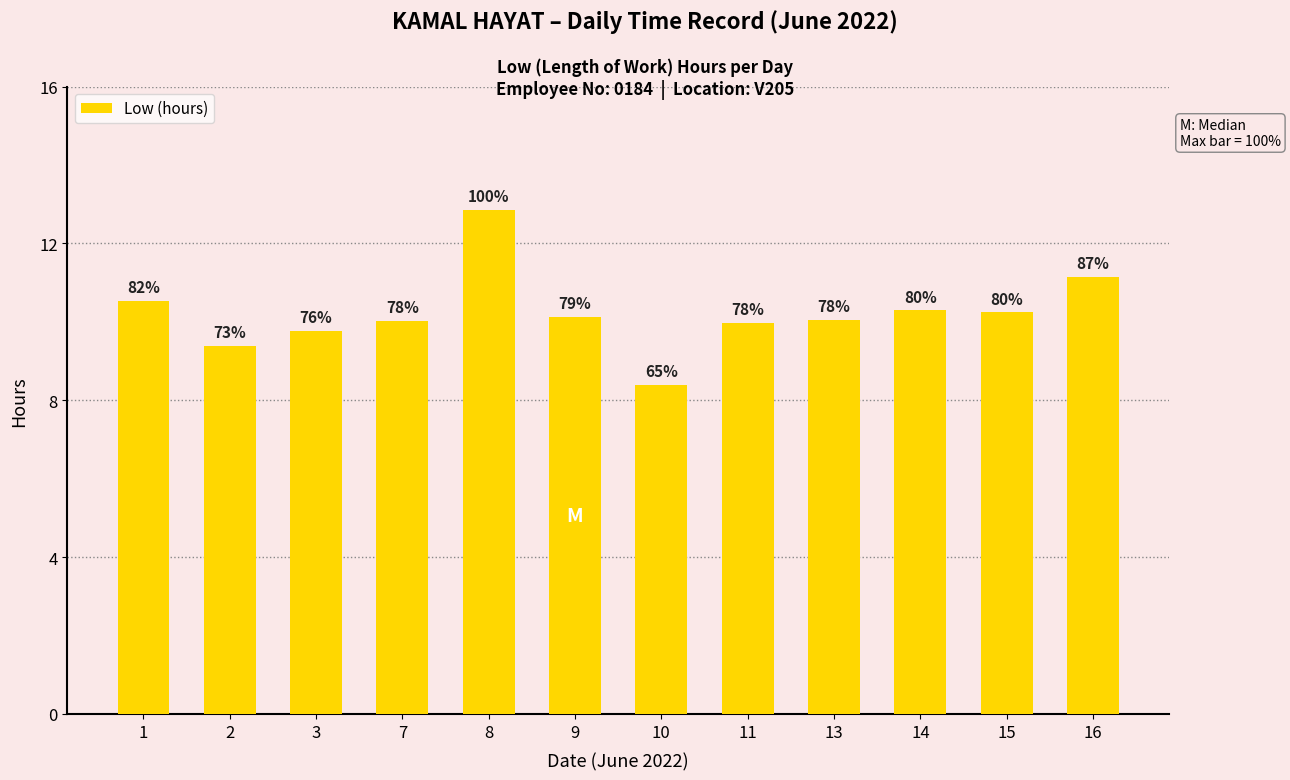

What is the sum of the values at 2 and 8?

22.2